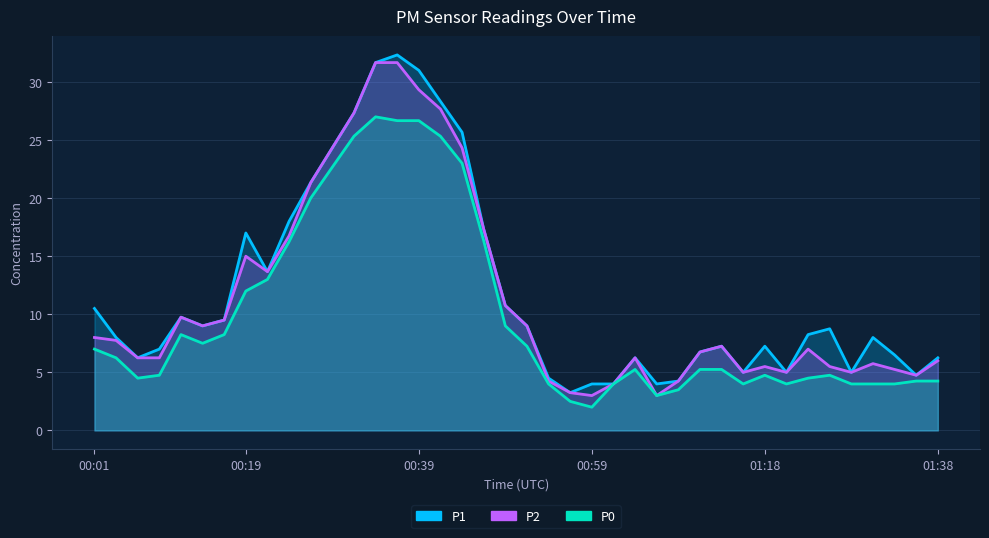

Which series has the largest total across all categories?

P1